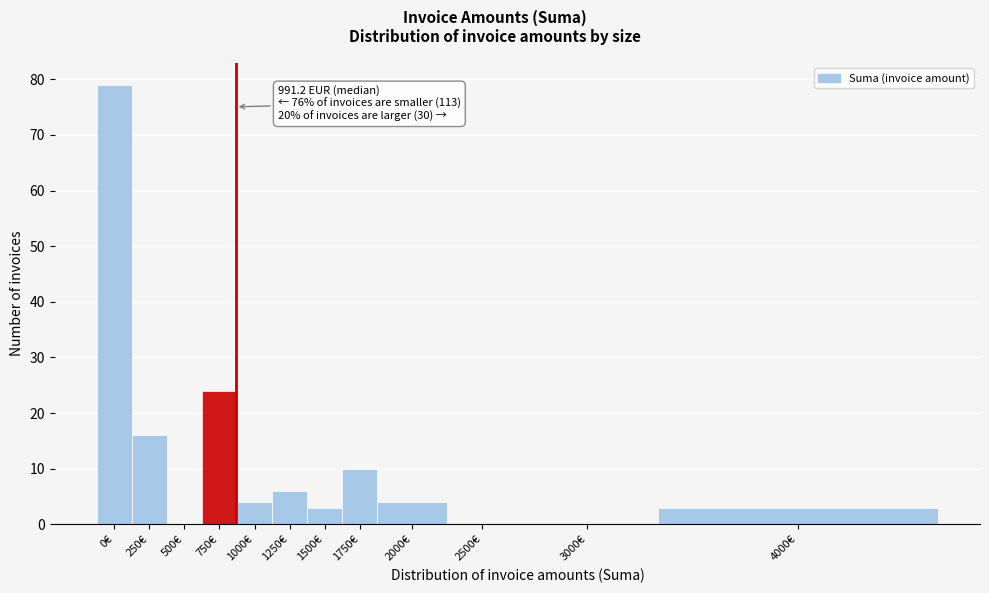

Reading right to left, what are all the values shown in this chart?

4000€=3	3000€=0	2500€=0	2000€=4	1750€=10	1500€=3	1250€=6	1000€=4	750€=24	500€=0	250€=16	0€=79